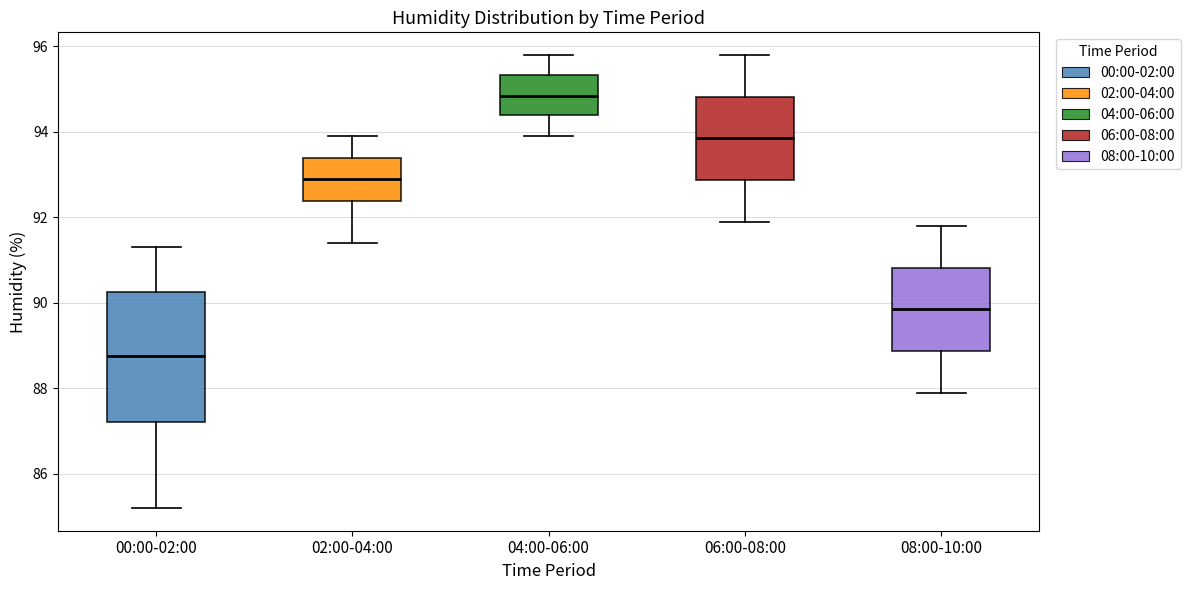

Where does the median line of the box for 06:00-08:00 sit on the y-axis? The values are not printed on the chart, so give them approximately, as read against the axis.

93.8